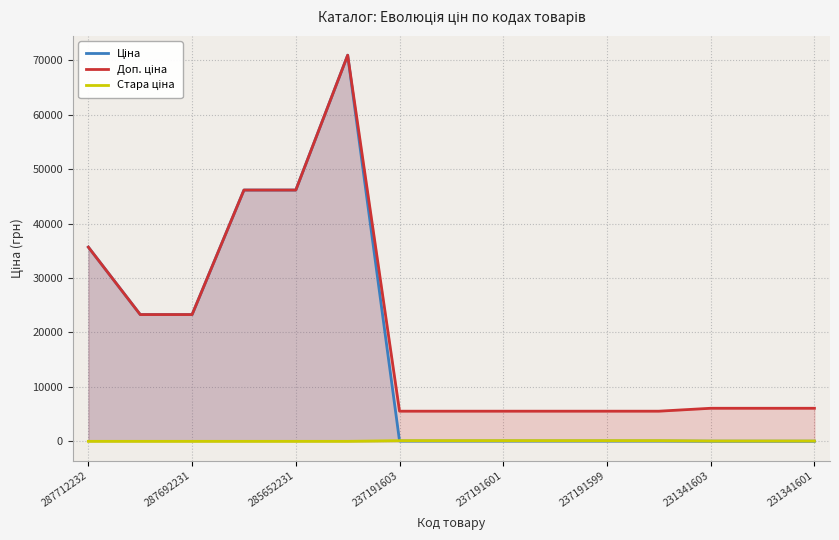

What is the greatest value displayed?

70906.0